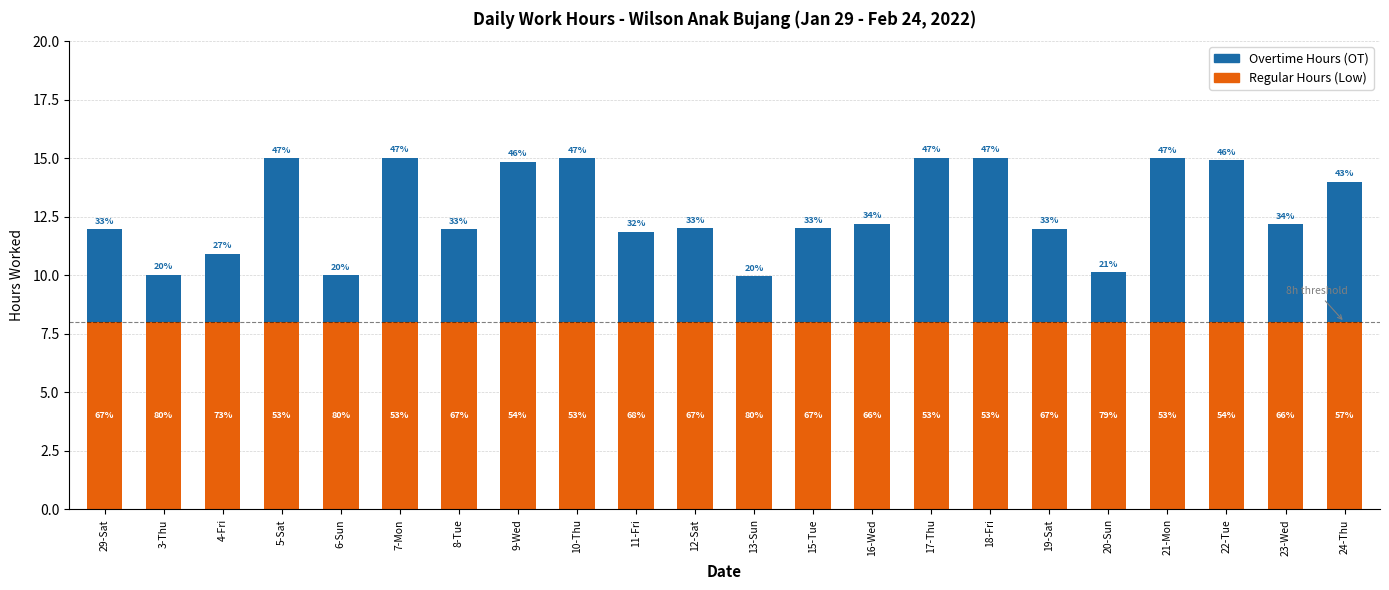

Which has a higher value, 8-Tue or 3-Thu?

8-Tue